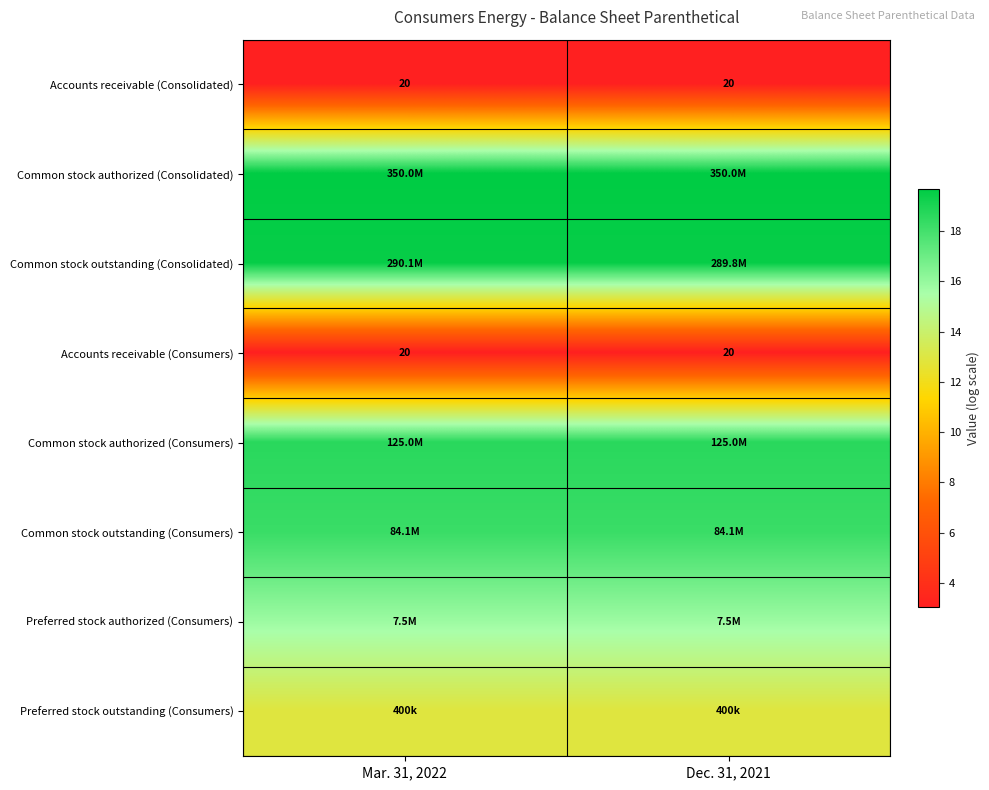

Between Mar. 31, 2022 and Dec. 31, 2021, which series saw the biggest shift?

Common stock outstanding (Consolidated)